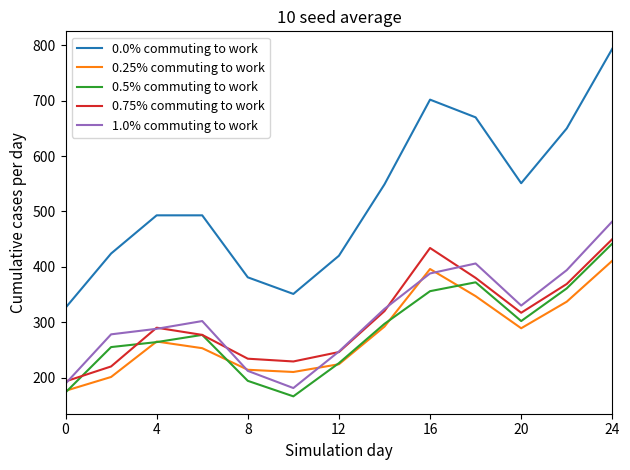

What is the greatest value displayed?

794